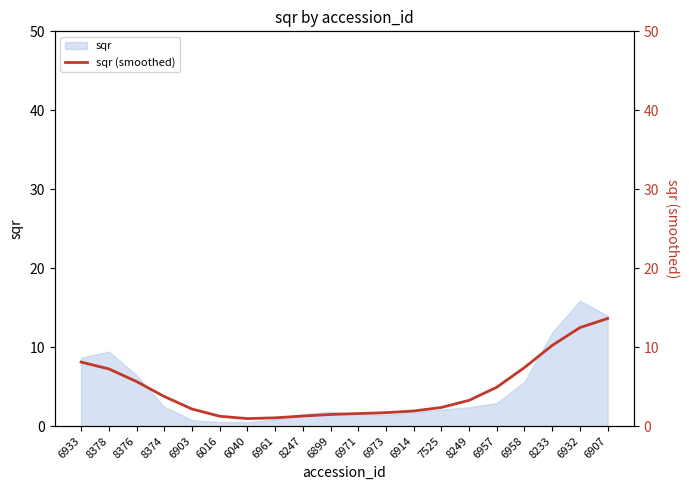

The sqr series shows 0.5 at 6016. True or false?

True